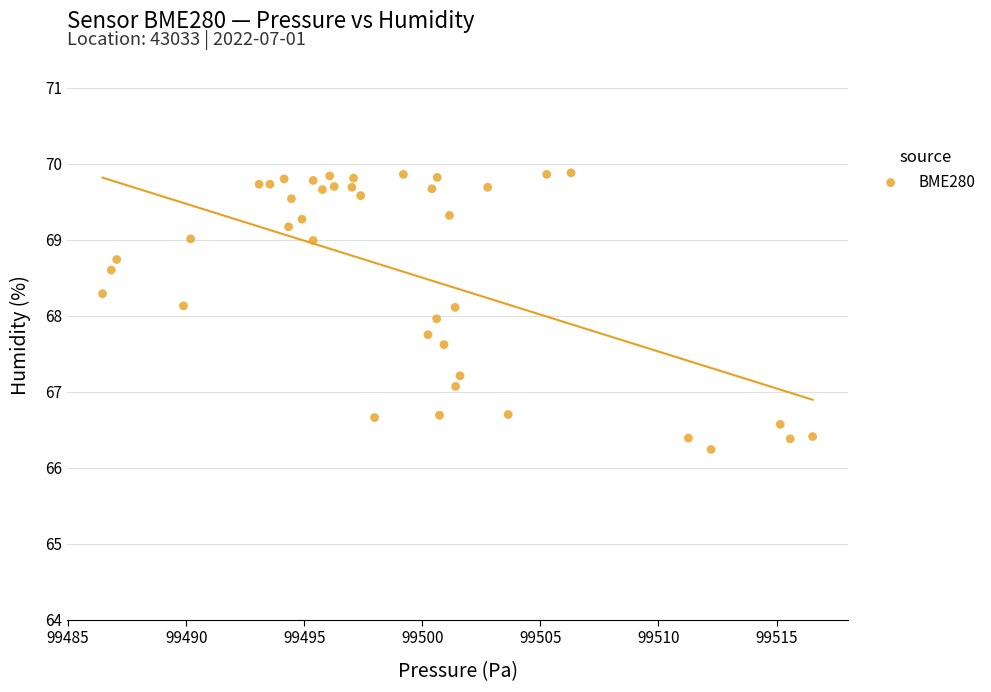

What is the range of Y values (max minus min)?

3.6